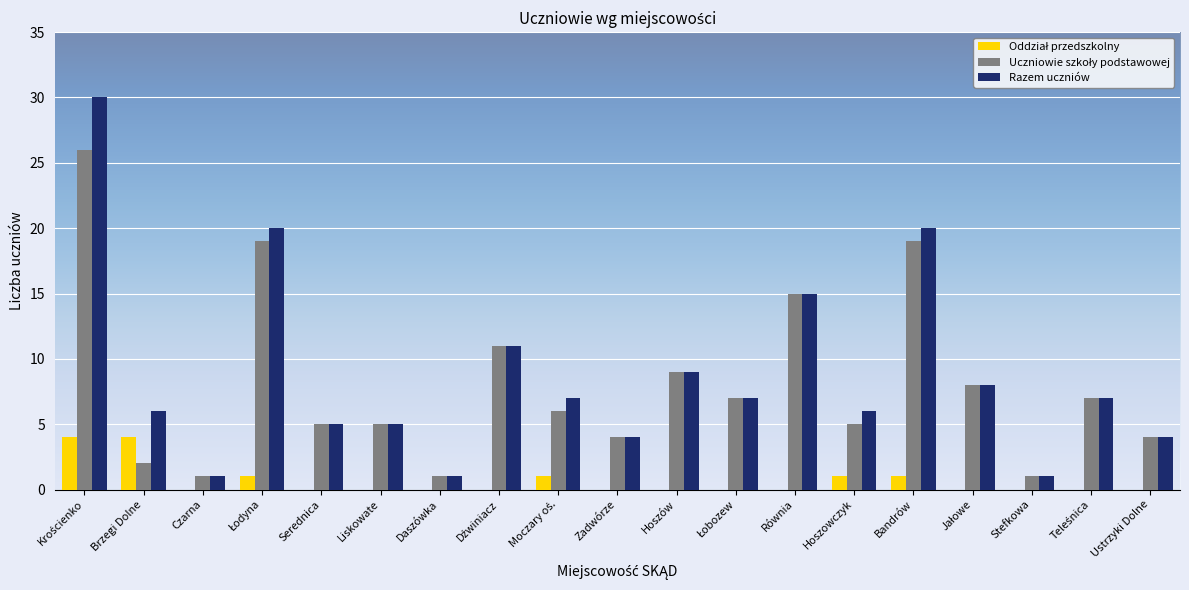

What is the greatest value displayed?

30